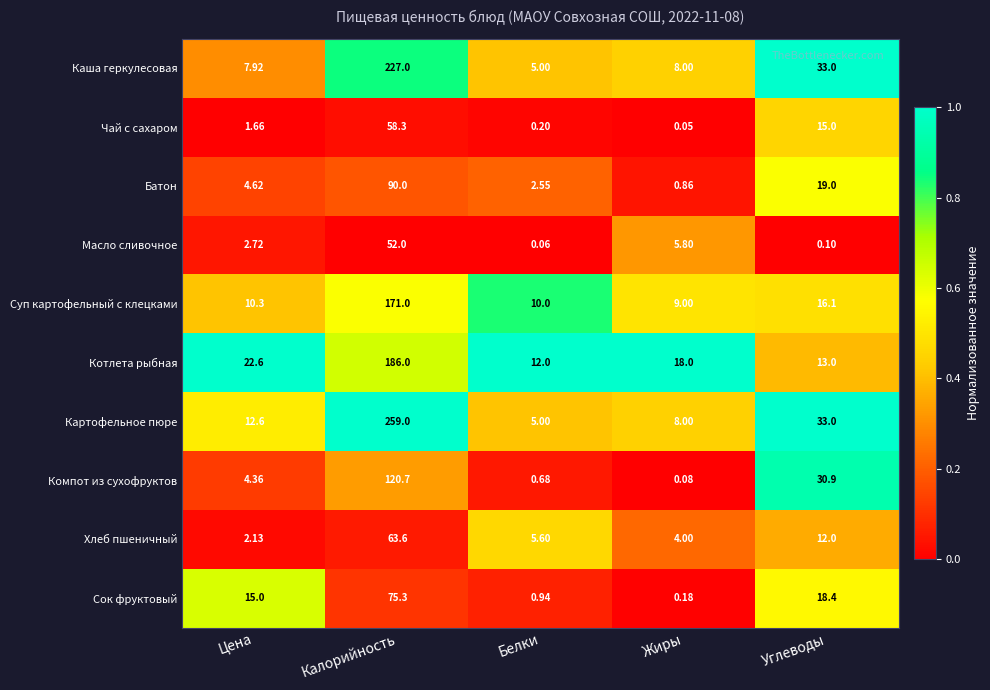

Where does the Хлеб пшеничный series first go above 5?

Калорийность